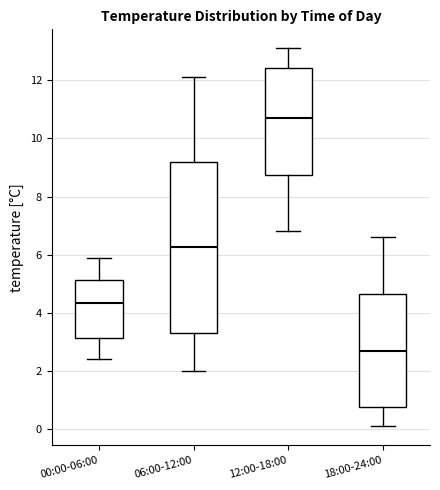

Which box is the tallest, from its lower edge to its upper edge?

06:00-12:00